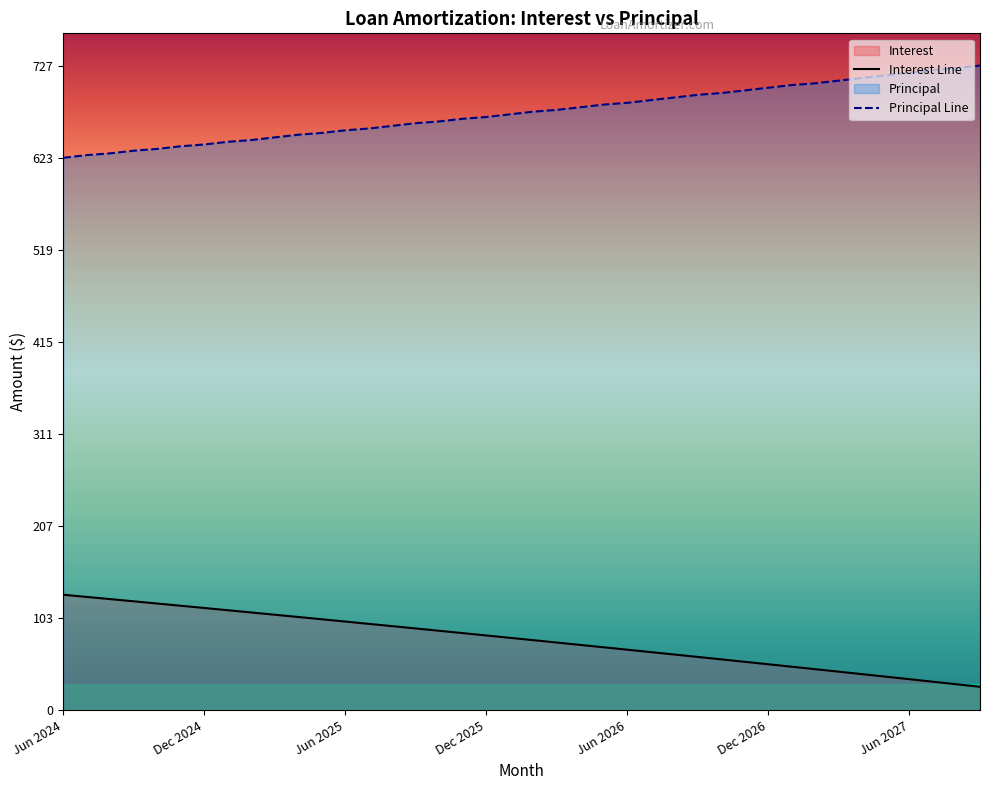

Reading left to right, list all the values displayed in this chart.

Interest Line: 130.2	127.7	125.2	122.7	120.2	117.7	115.2	112.7	110.2	107.6	105.1	102.5	99.9	97.3	94.7	92.1	89.5	86.9	84.2	81.6	78.9	76.2	73.6	70.9	68.2	65.5	62.7	60.0	57.3	54.5	51.7	49.0	46.2	43.4	40.6	37.7	34.9	32.0	29.2	26.3
Principal Line: 623.0	626.0	628.0	631.0	633.0	636.0	638.0	641.0	643.0	646.0	649.0	651.0	654.0	656.0	659.0	662.0	664.0	667.0	669.0	672.0	675.0	677.0	680.0	683.0	685.0	688.0	691.0	694.0	696.0	699.0	702.0	705.0	707.0	710.0	713.0	716.0	719.0	722.0	724.0	727.0